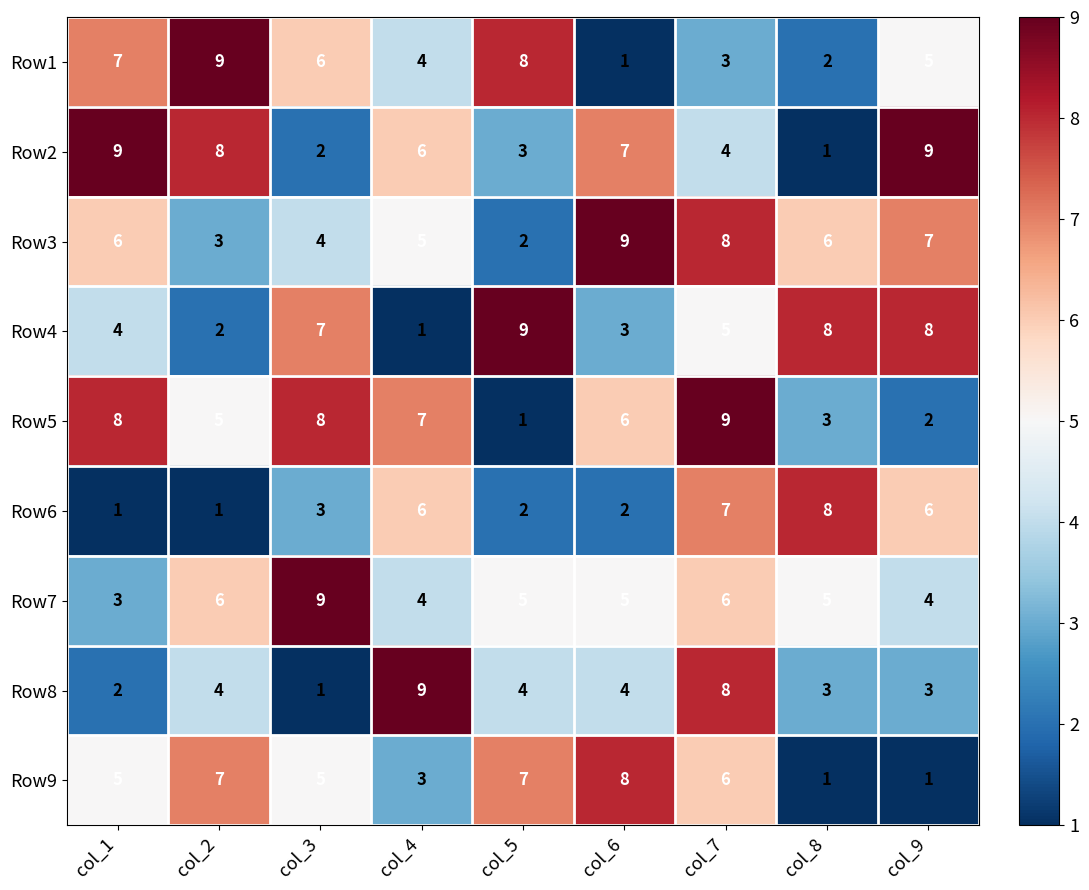

What is the highest value of the Row9 series?

8